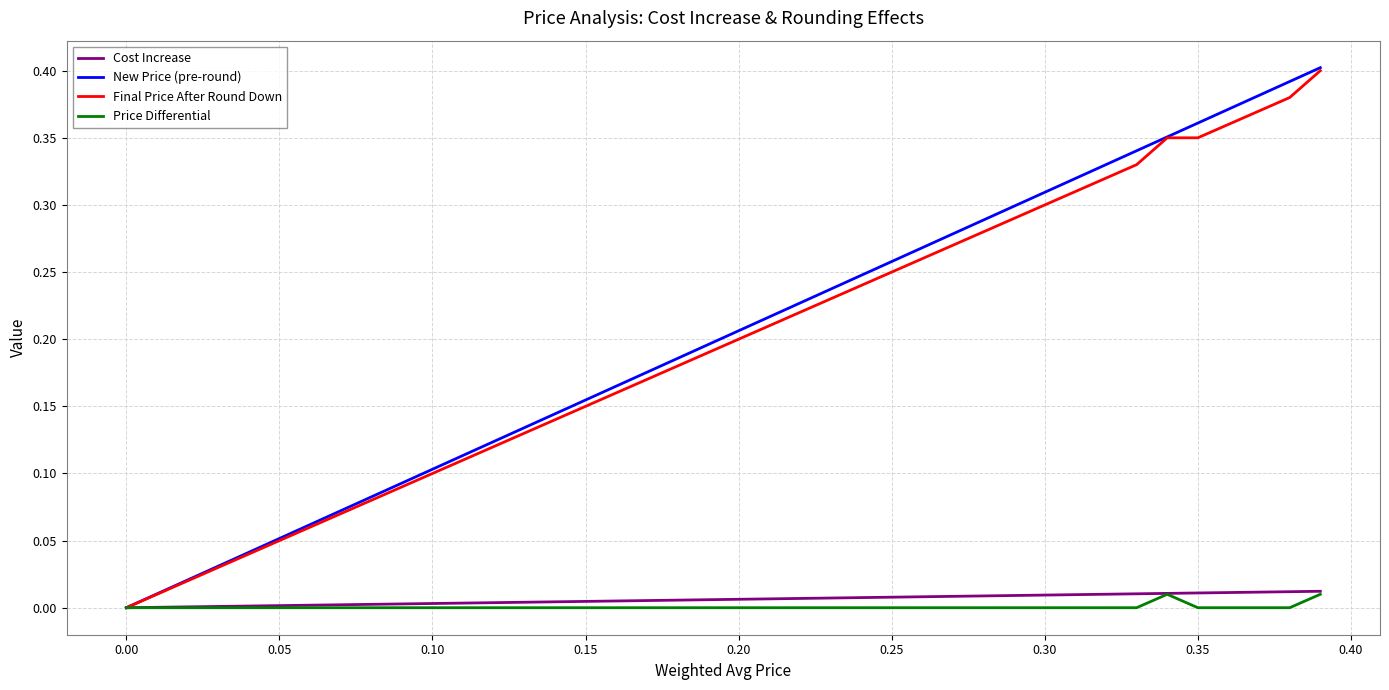

Which series has the widest spread of values?

New Price (pre-round)